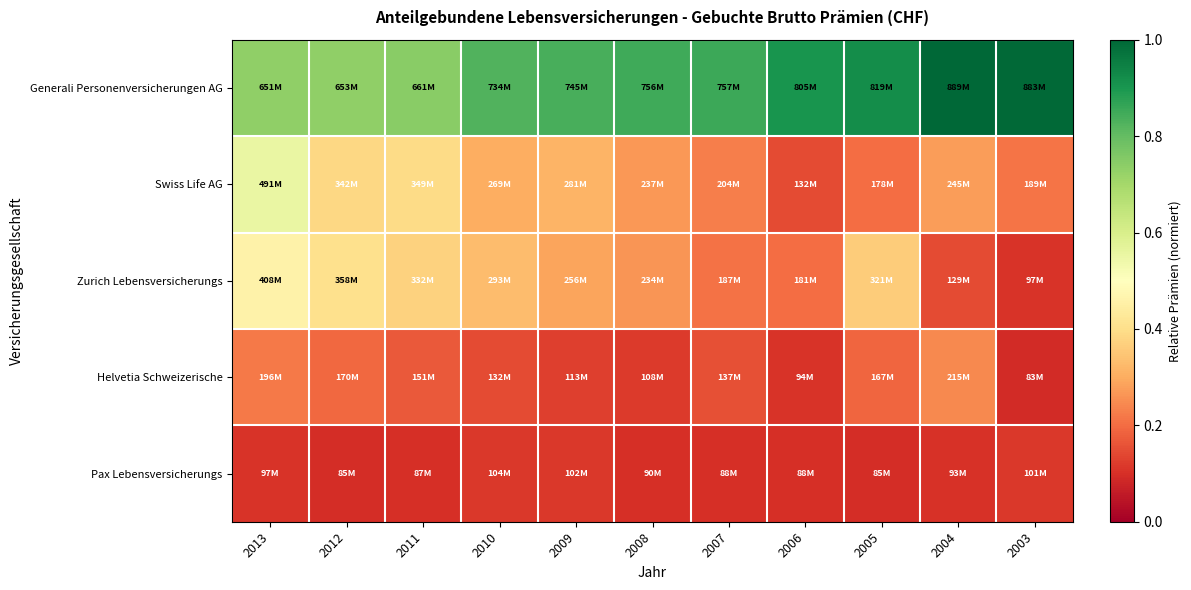

What is the spread (max minus min) of values at 2009?

0.7